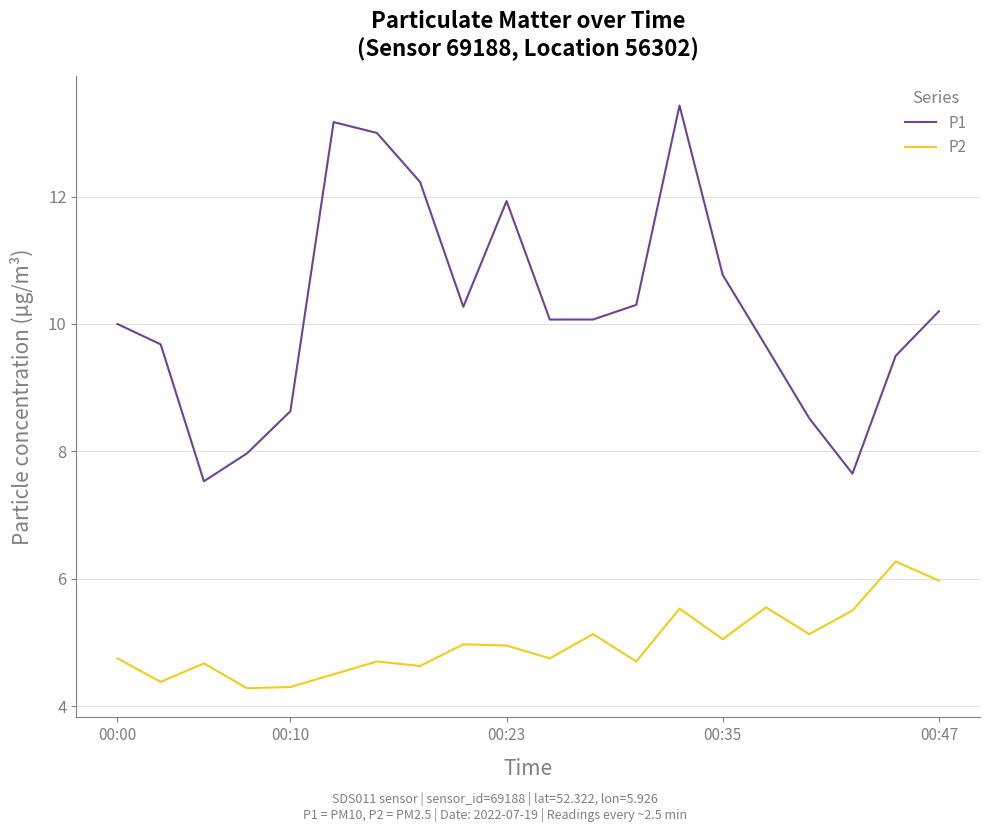

What is the difference between the maximum and minimum values in the P2 series?

2.0